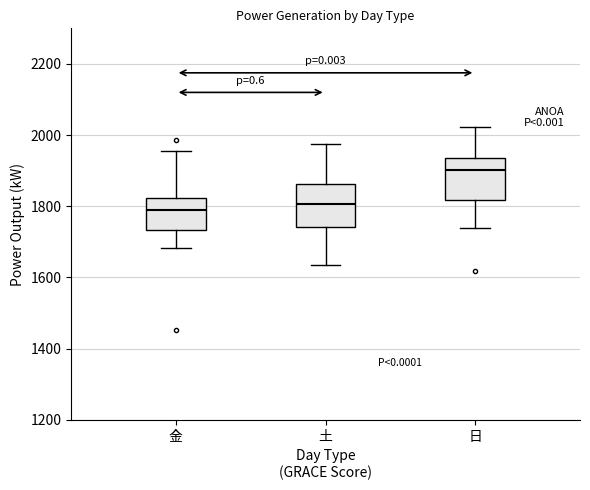

Reading left to right, transcribe this box plot: for each box, give where its median line is, the range the box spans, and where its two whiskers end, as read against the y-axis. The values are not printed on the chart, so give them approximately, as read against the axis.

金: median 1780, box 1740 to 1820, whiskers 1680 to 1960
土: median 1800, box 1740 to 1860, whiskers 1640 to 1980
日: median 1900, box 1820 to 1940, whiskers 1740 to 2020